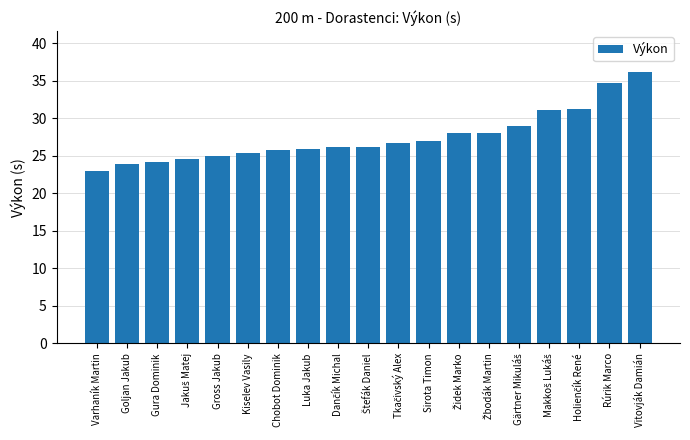

Which label corresponds to the largest value in the chart?

Vitovják Damián